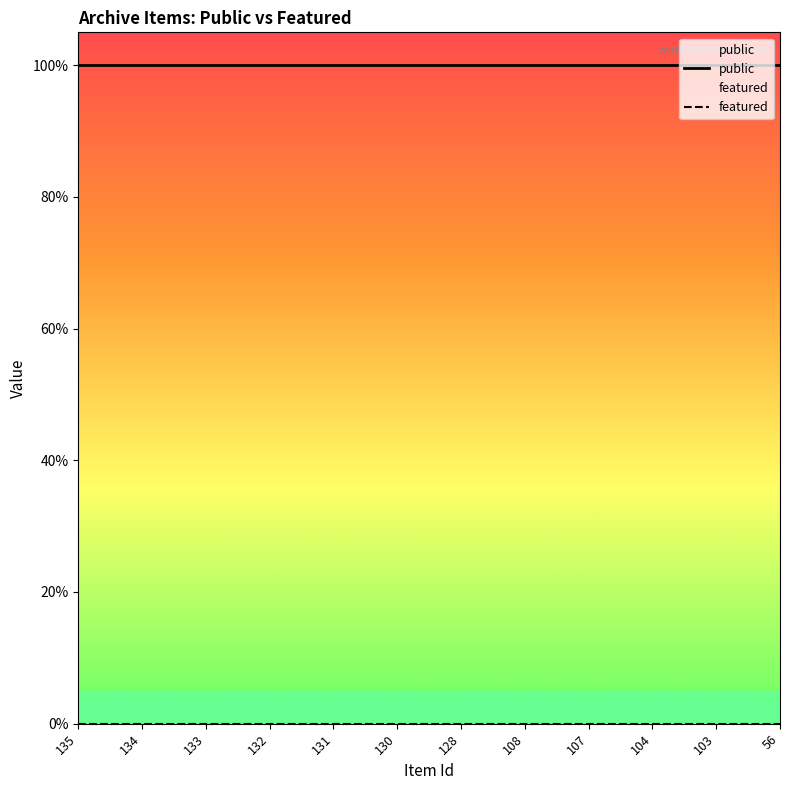

True or false: featured and public cross at least once.

False